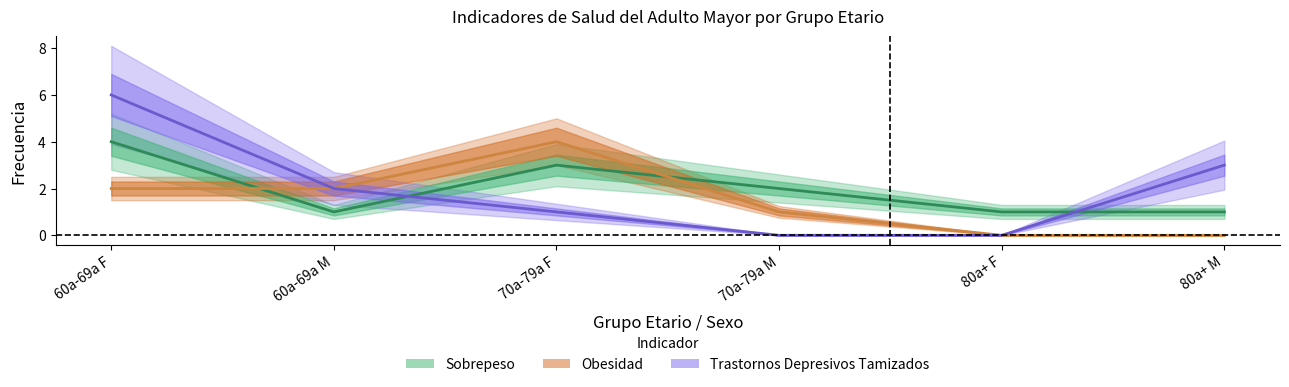

True or false: Trastornos Depresivos Tamizados has more than 0 points higher than both neighbors.

False